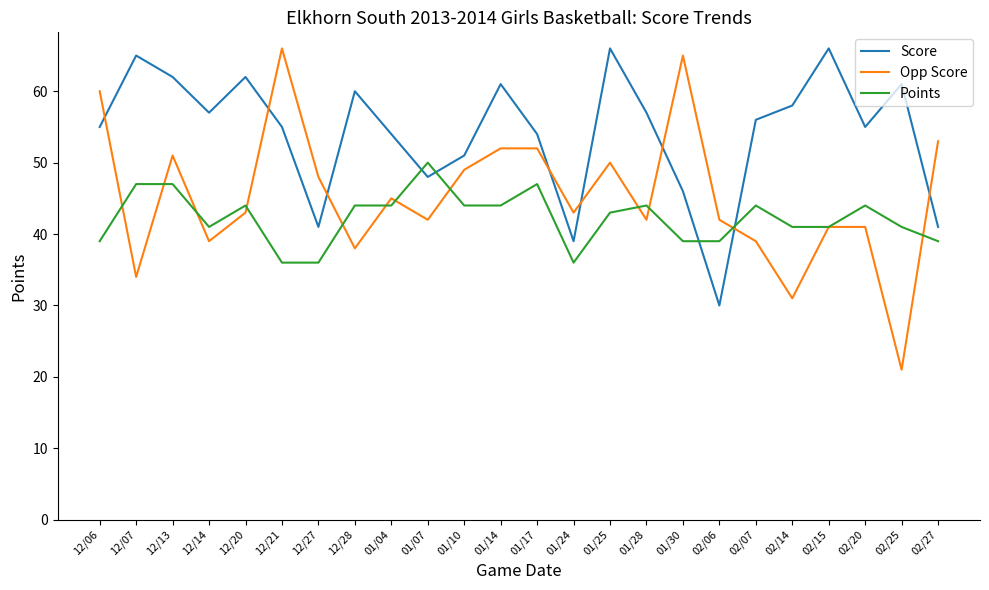

What is the difference between the highest and lowest values at 12/13?

15